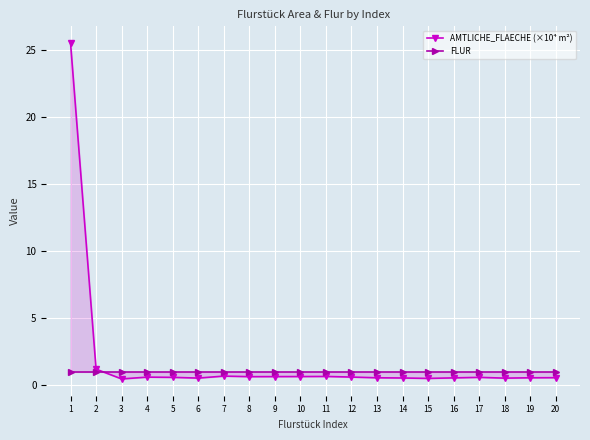

What is the sum of the FLUR values at 19 and 10?

2.0